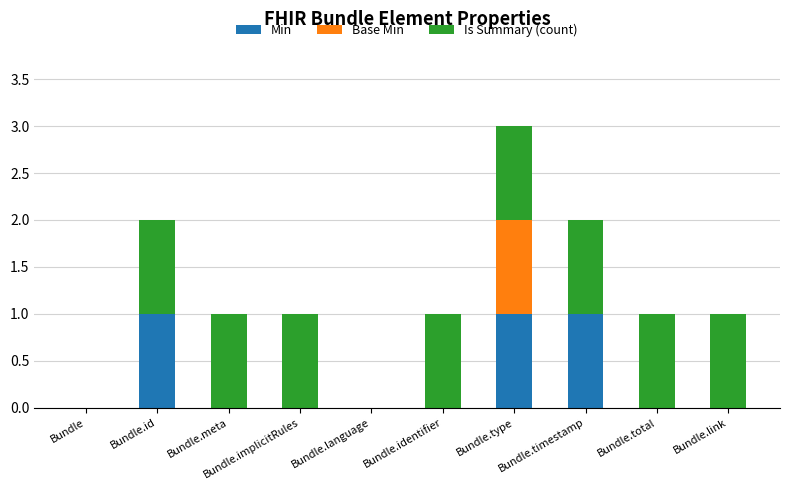

True or false: Min has a value of 0 at Bundle.language.

True